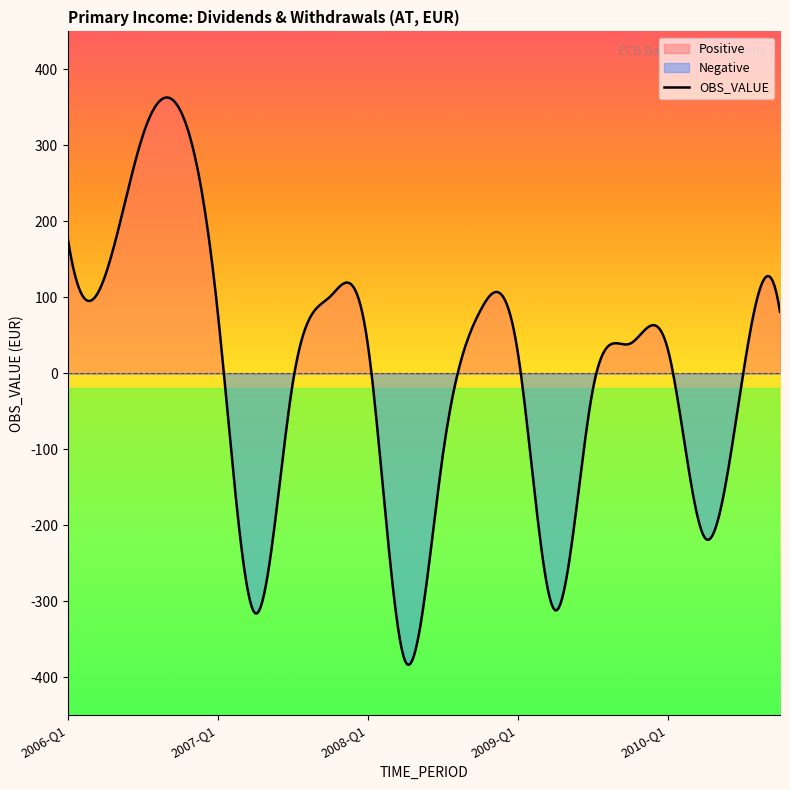

How many series are shown in this chart?

3